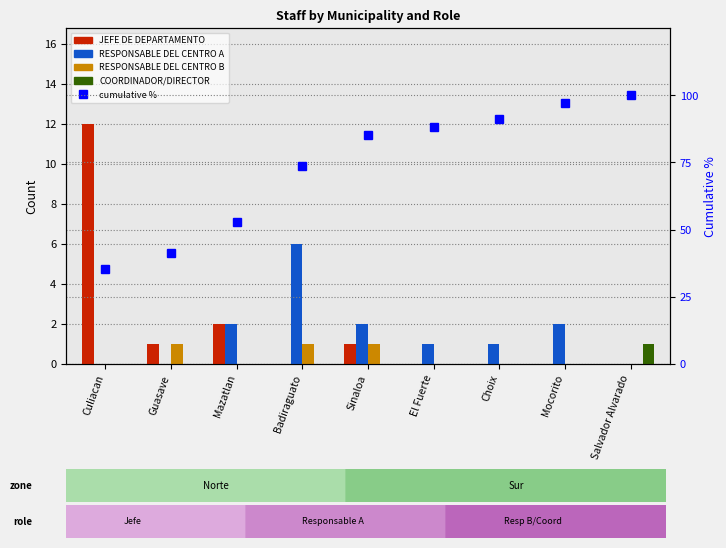

At how many categories does at least one series exceed 96?

2